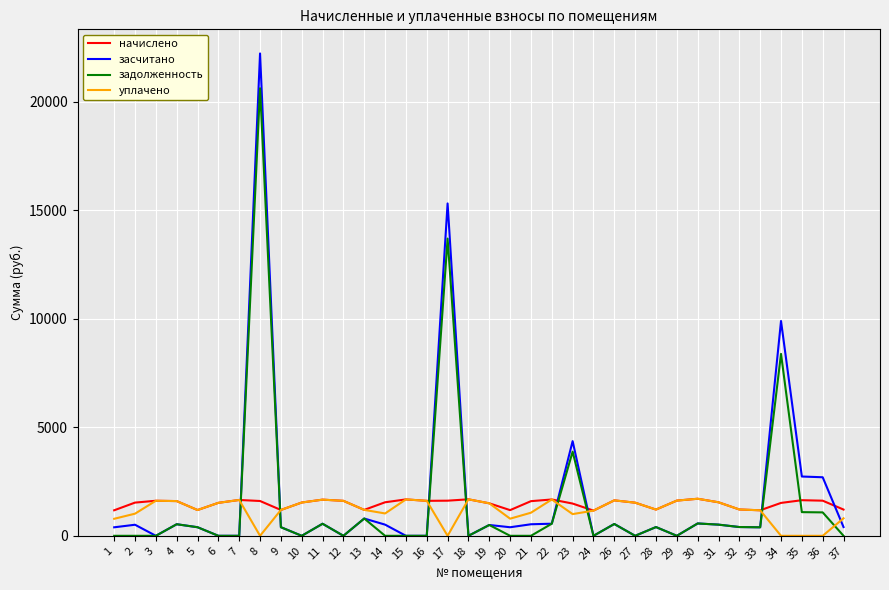

True or false: задолженность has a value of 403.1 at 28.

True